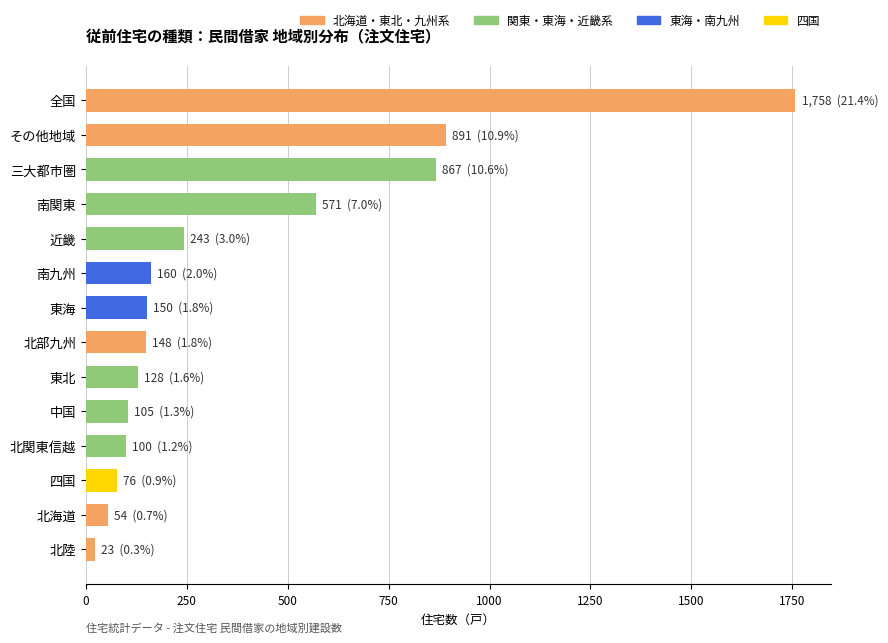

What is the ratio of the value at 北海道 to the value at 四国?

0.7